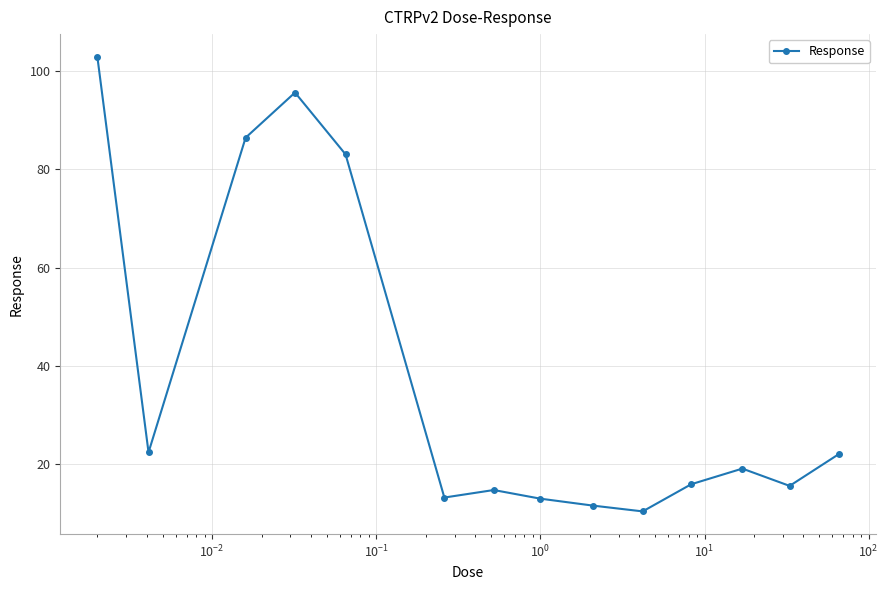

What is the sum of all values?

525.9